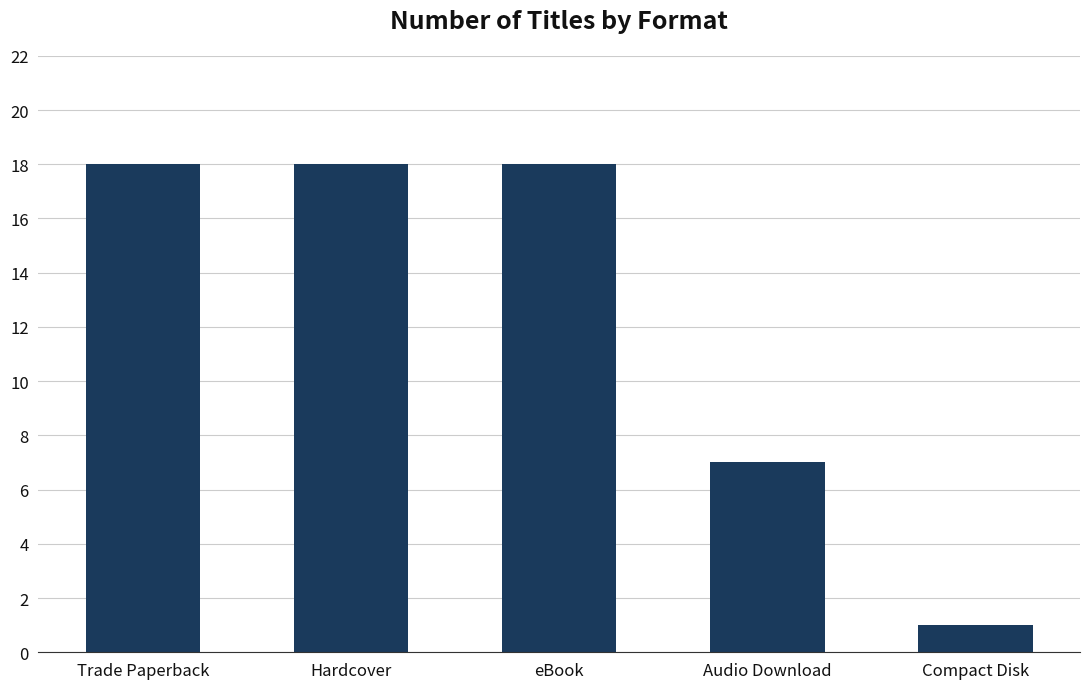

What is the sum of the values at Compact Disk and Trade Paperback?

19